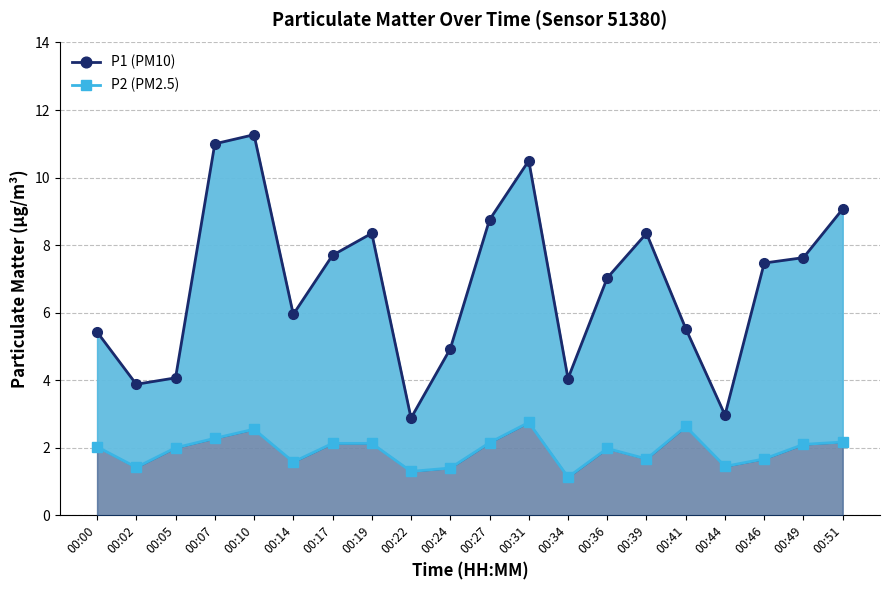

True or false: P1 (PM10) has more than 1 interior local peaks.

True